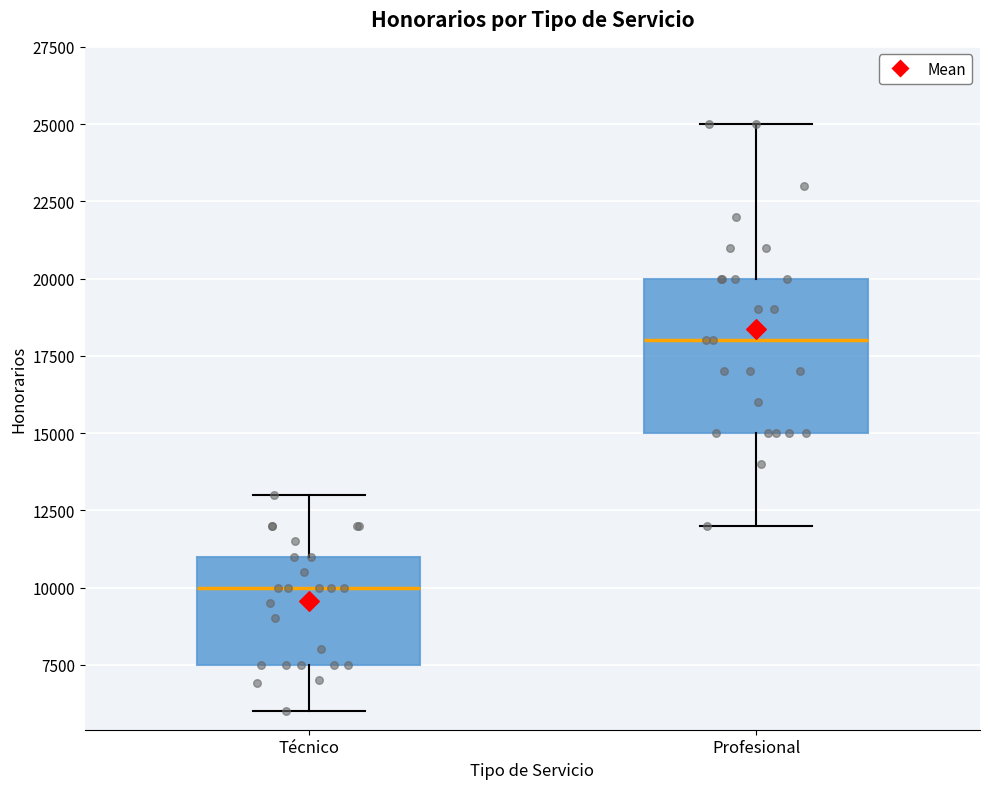

Which box is the tallest, from its lower edge to its upper edge?

Profesional